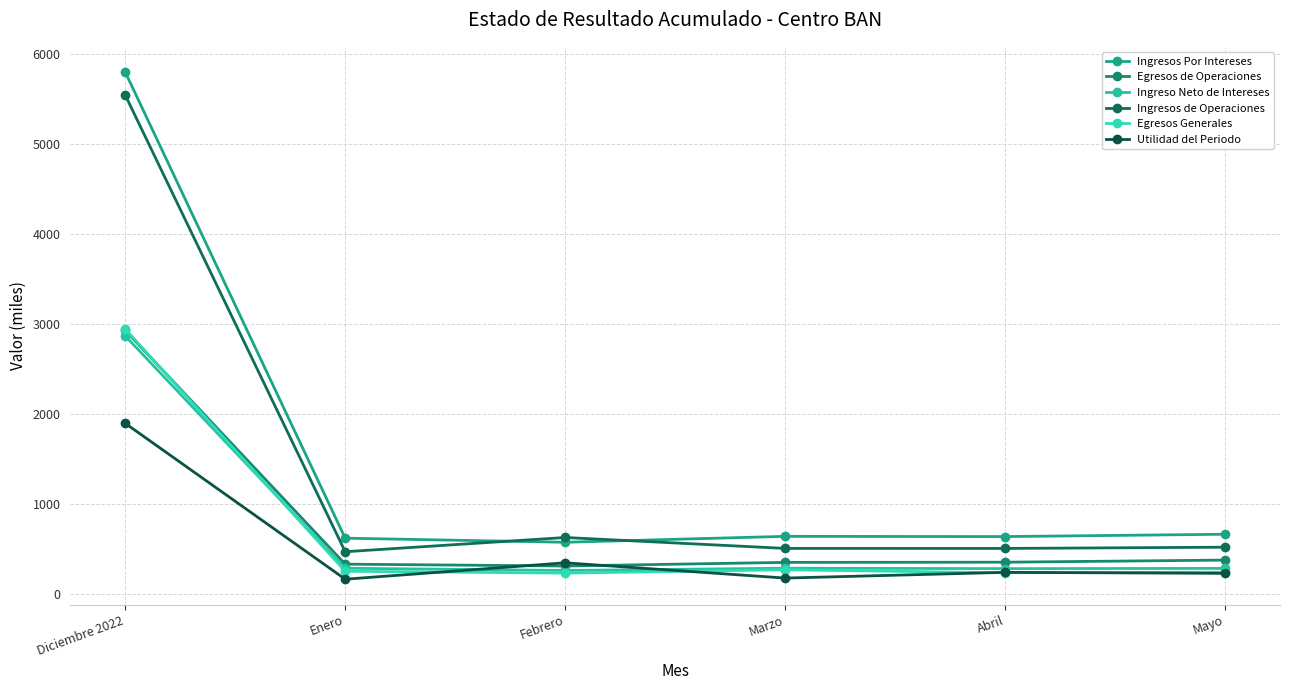

At which label is Ingresos Por Intereses closest to 3186?

Mayo